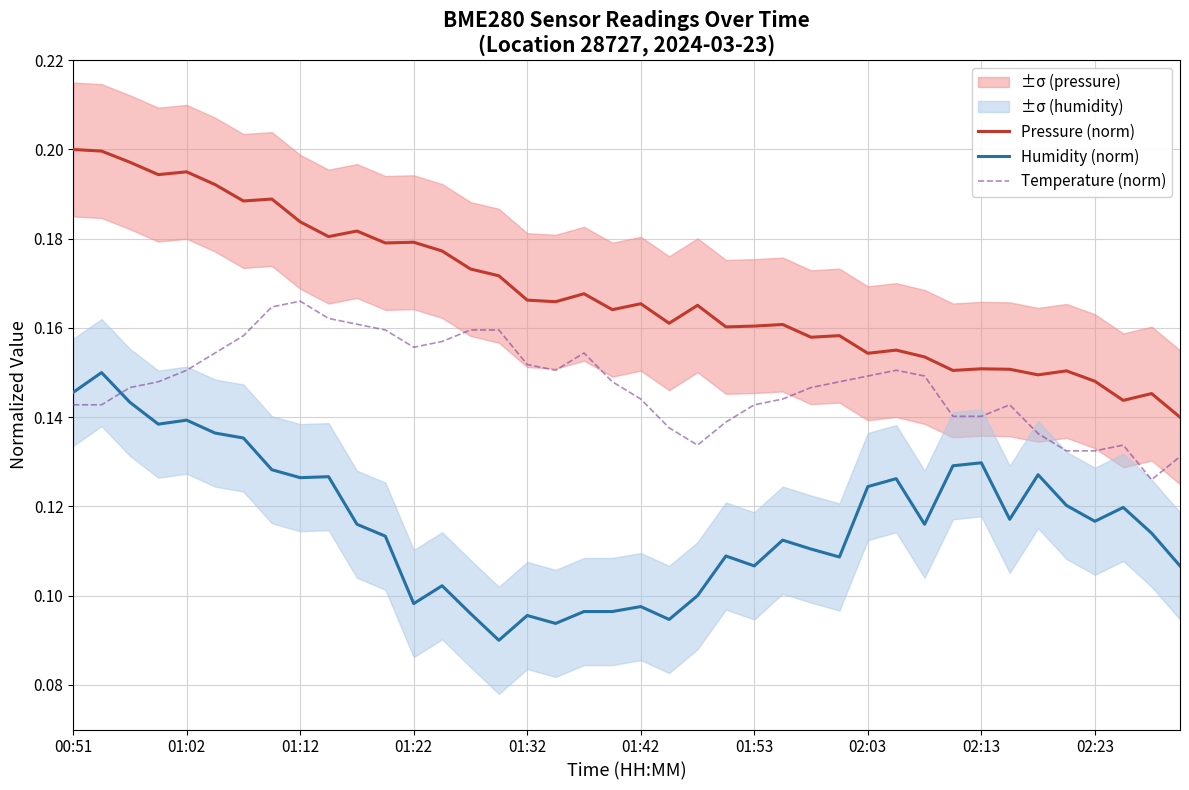

List the series in order of their peak value, highest first.

Pressure (norm), Temperature (norm), Humidity (norm)